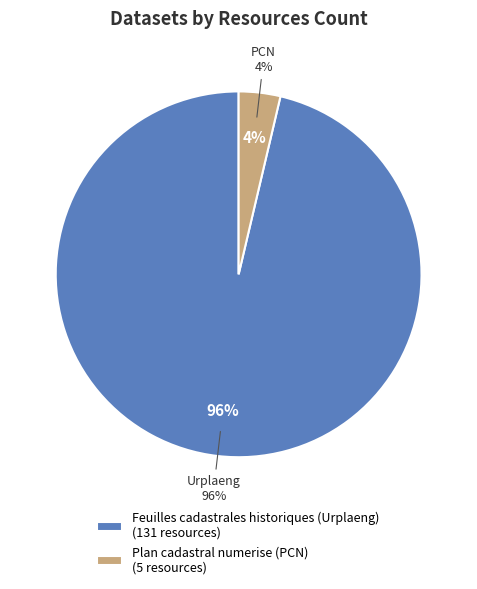

What is the largest slice in the pie chart?

Feuilles cadastrales historiques (Urplaeng)